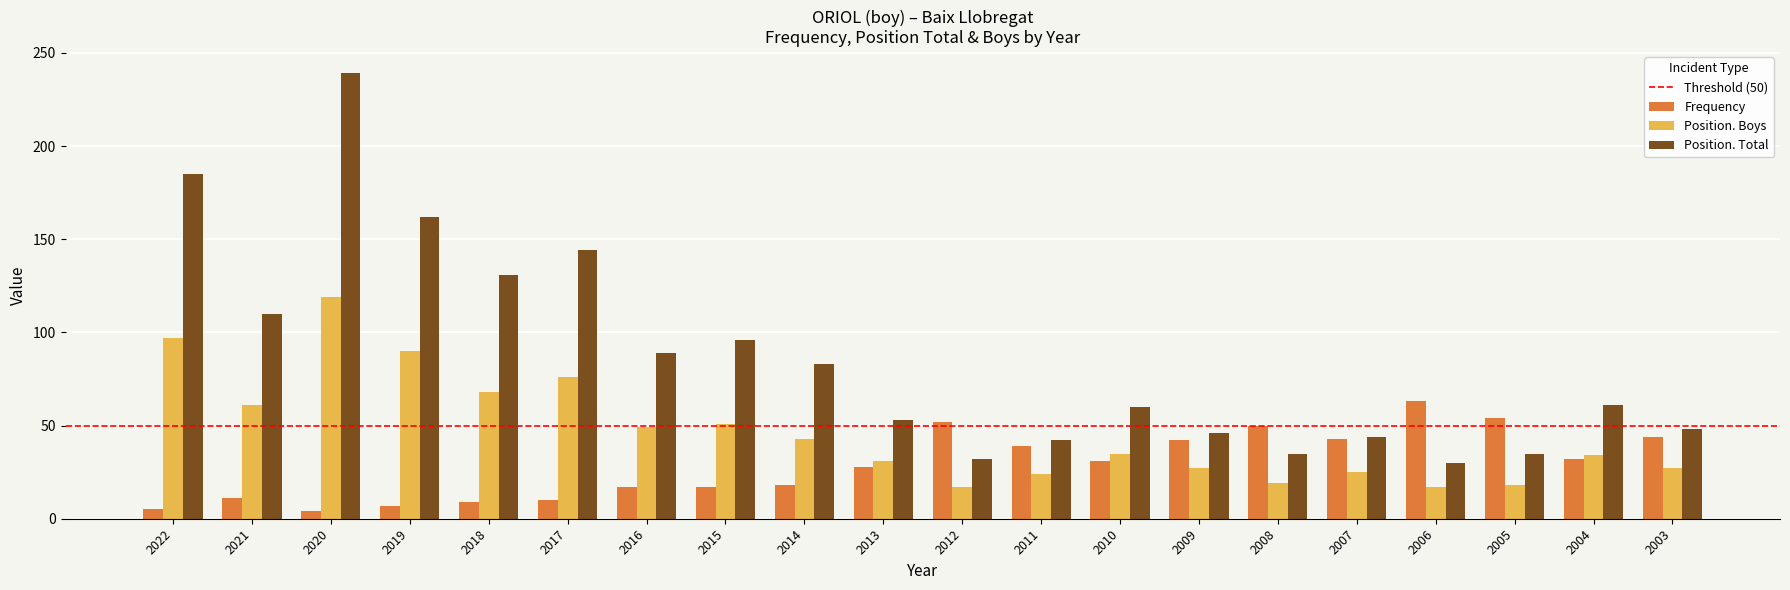

Is it true that Position. Boys equals 25 at 2006?

False